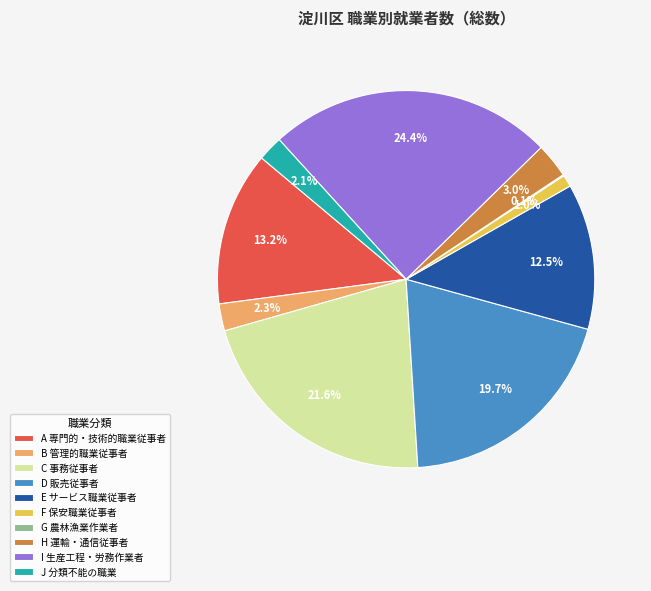

What percentage is NOT represented by I 生産工程・労務作業者?

75.6%